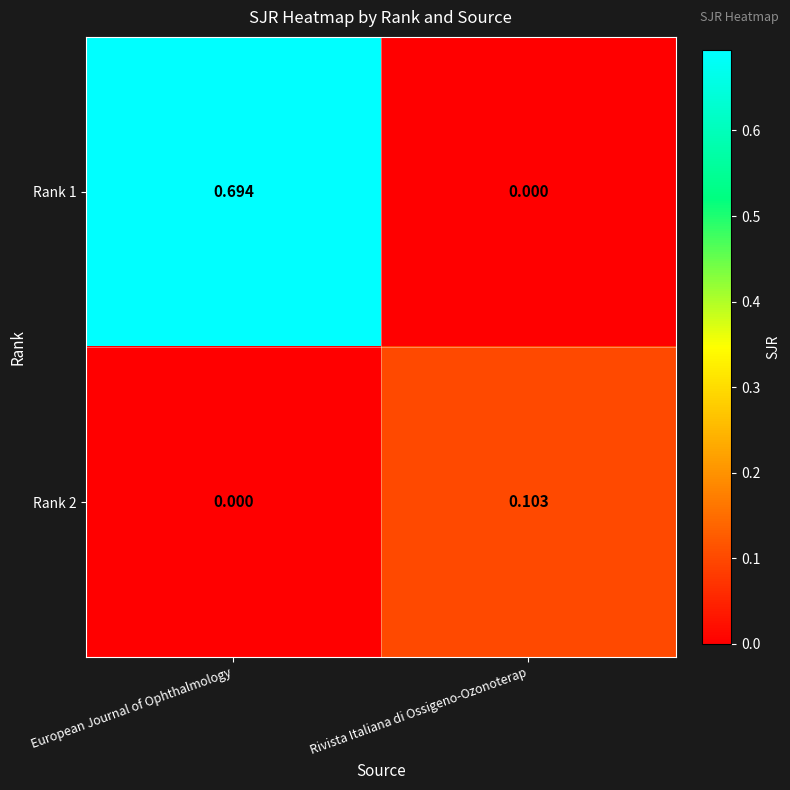

Which series has the widest spread of values?

Rank 1